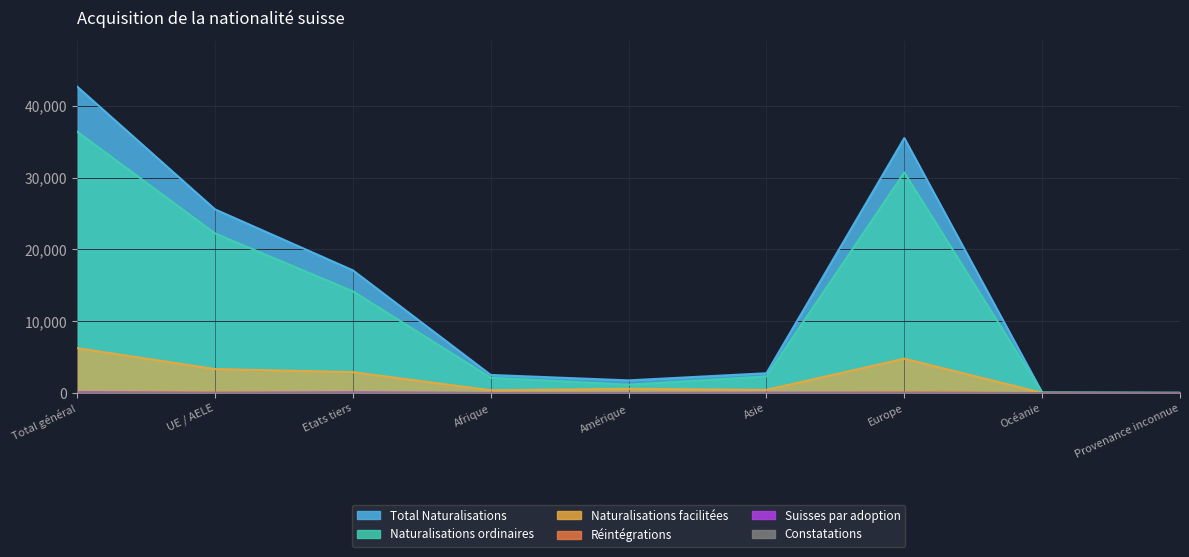

Reading left to right, list all the values displayed in this chart.

Total Naturalisations: Total général=42672	UE / AELE=25580	Etats tiers=17092	Afrique=2523	Amérique=1765	Asie=2760	Europe=35505	Océanie=78	Provenance inconnue=41
Naturalisations ordinaires: Total général=36403	UE / AELE=22233	Etats tiers=14170	Afrique=2135	Amérique=1169	Asie=2314	Europe=30712	Océanie=47	Provenance inconnue=26
Naturalisations facilitées: Total général=6253	UE / AELE=3340	Etats tiers=2913	Afrique=388	Amérique=595	Asie=445	Europe=4786	Océanie=31	Provenance inconnue=8
Réintégrations: Total général=126	UE / AELE=86	Etats tiers=40	Afrique=6	Amérique=14	Asie=6	Europe=100	Océanie=0	Provenance inconnue=0
Suisses par adoption: Total général=107	UE / AELE=11	Etats tiers=96	Afrique=10	Amérique=18	Asie=51	Europe=24	Océanie=0	Provenance inconnue=4
Constatations: Total général=16	UE / AELE=7	Etats tiers=9	Afrique=0	Amérique=1	Asie=1	Europe=7	Océanie=0	Provenance inconnue=7